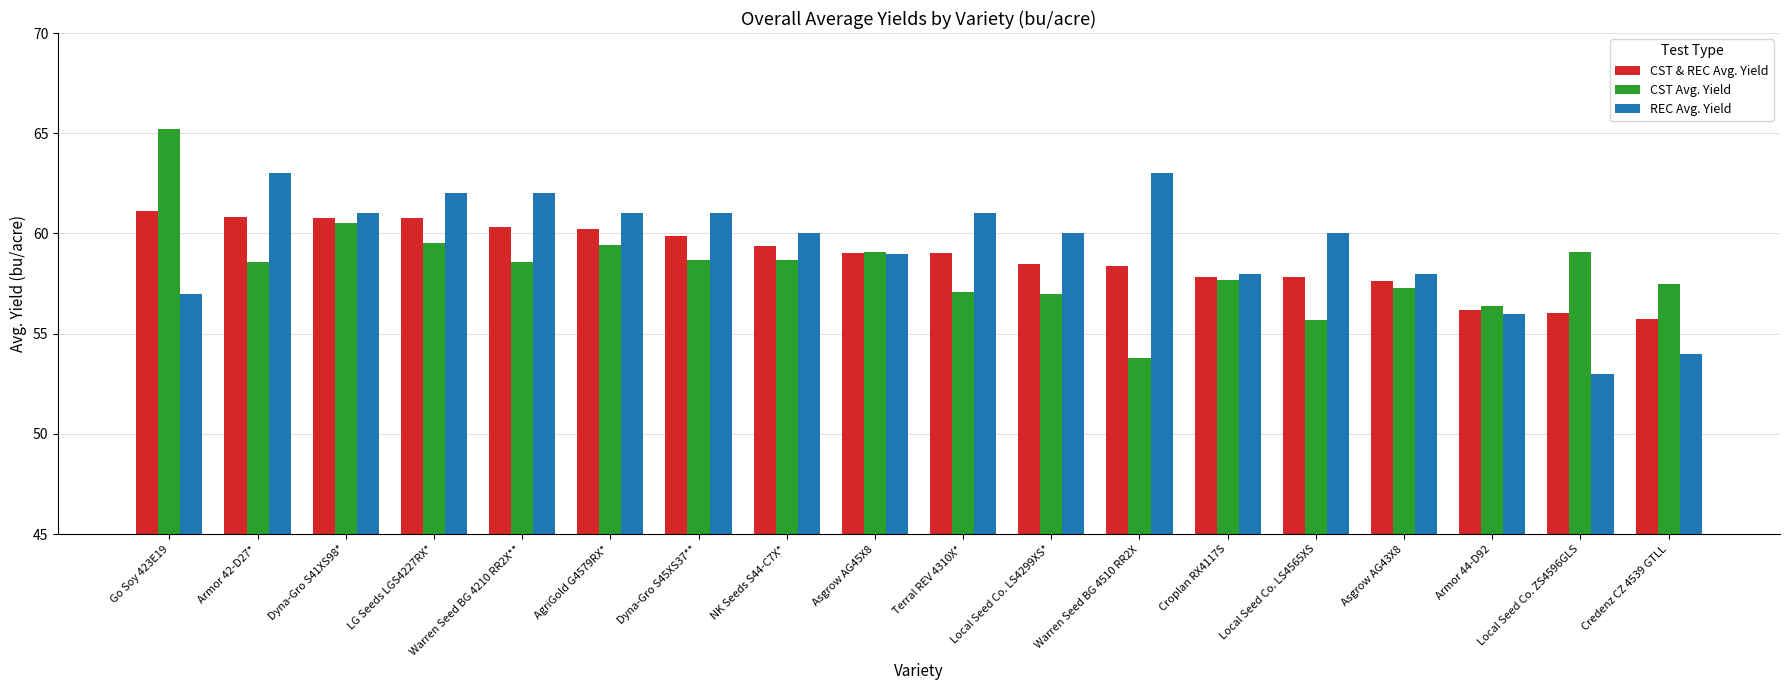

Read the REC Avg. Yield value at Credenz CZ 4539 GTLL.

54.0